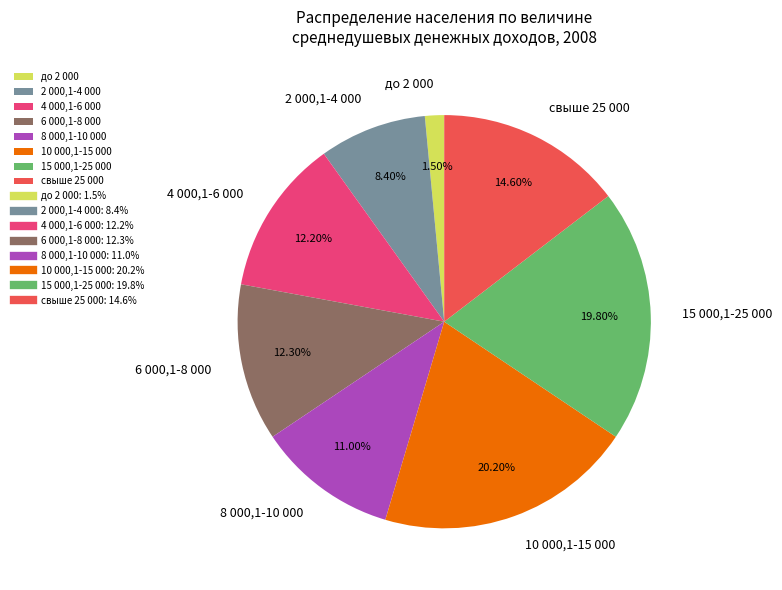

What is the ratio of the value at 6 000,1-8 000 to the value at до 2 000?

8.2